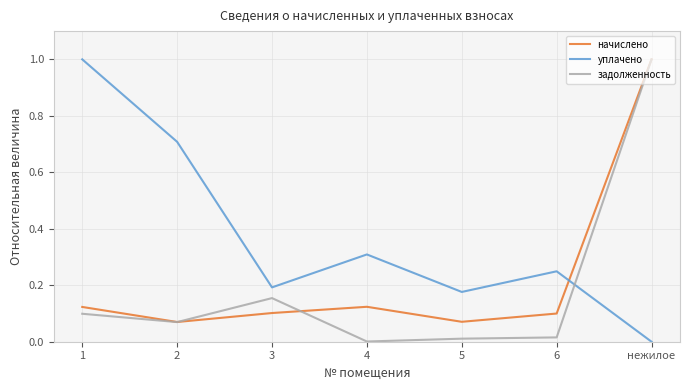

Where is the first local minimum for начислено?

2